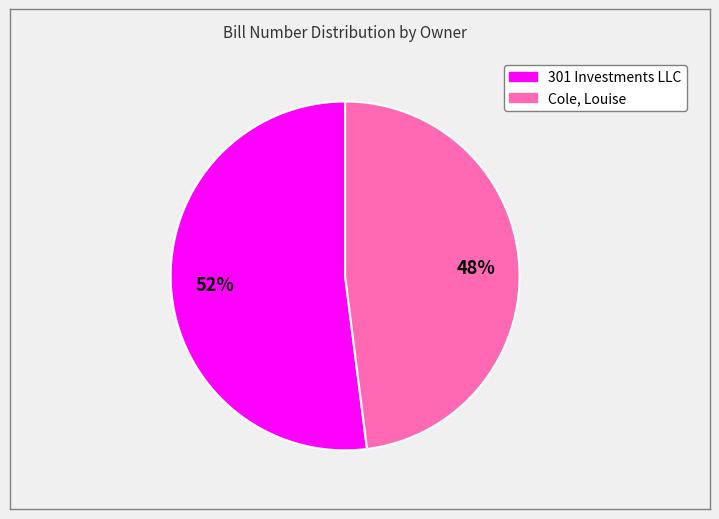

How many slices are in this pie chart?

2